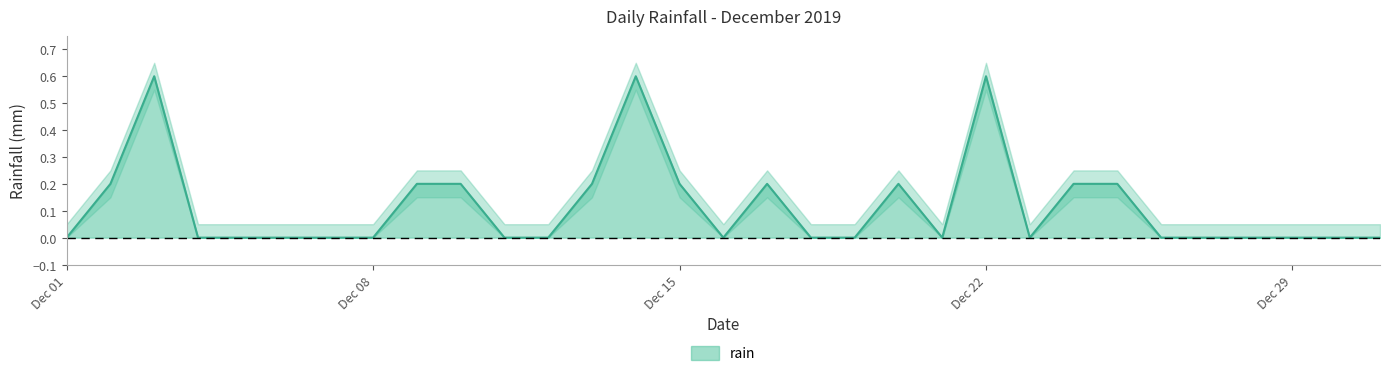

The value at 2019-12-05 is 0.0. True or false?

True